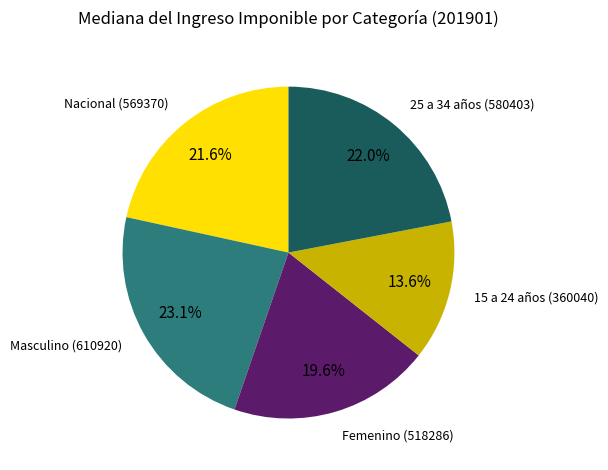

To the nearest percent, what is the combined percentage of Nacional and 25 a 34 años?

44%